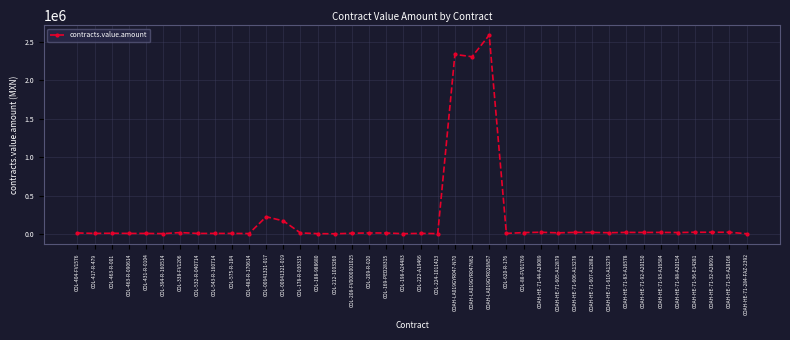

Where is the data nearest to the value 1296448?

COAH-LA019GYR047N62